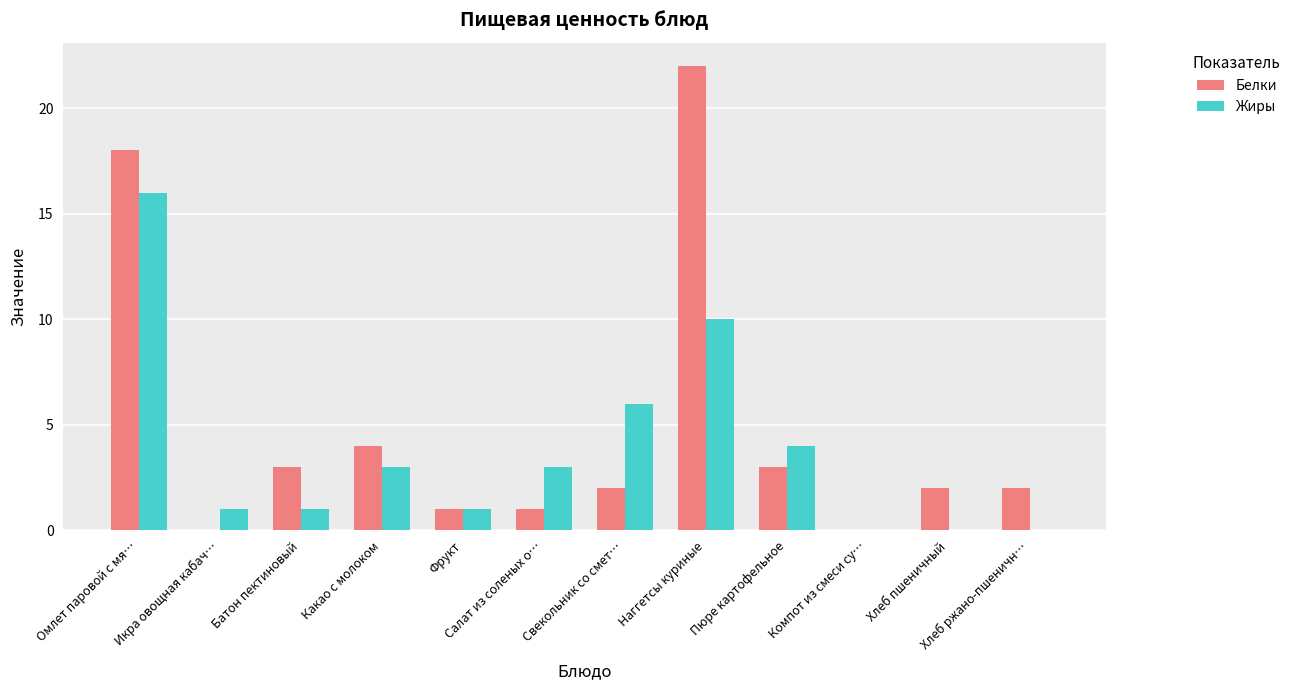

What is the highest value of the Белки series?

22